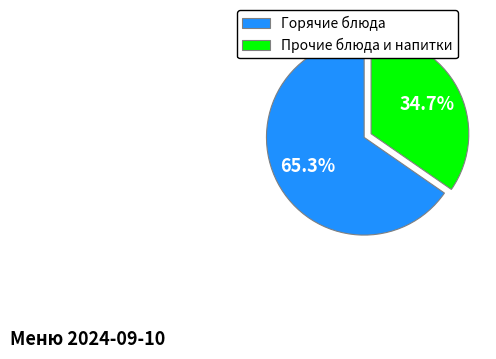

Which slice is the largest?

Горячие блюда